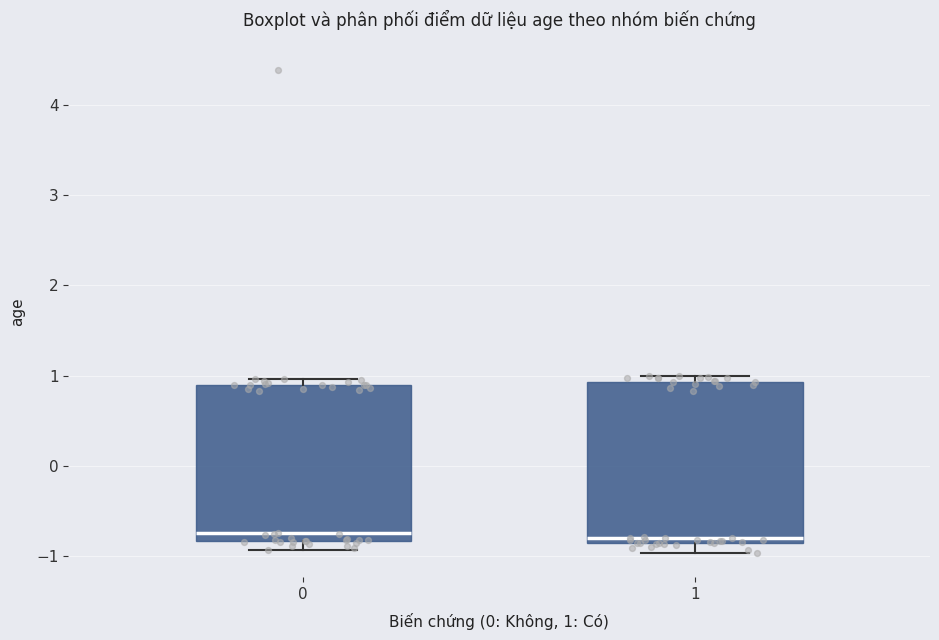

Reading left to right, transcribe this box plot: for each box, give where its median line is, the range the box spans, and where its two whiskers end, as read against the y-axis. The values are not printed on the chart, so give them approximately, as read against the axis.

0: median -0.7, box -0.8 to 0.9, whiskers -0.9 to 1.0
1: median -0.8 (just above the box's lower edge), box -0.8 to 0.9, whiskers -1.0 to 1.0